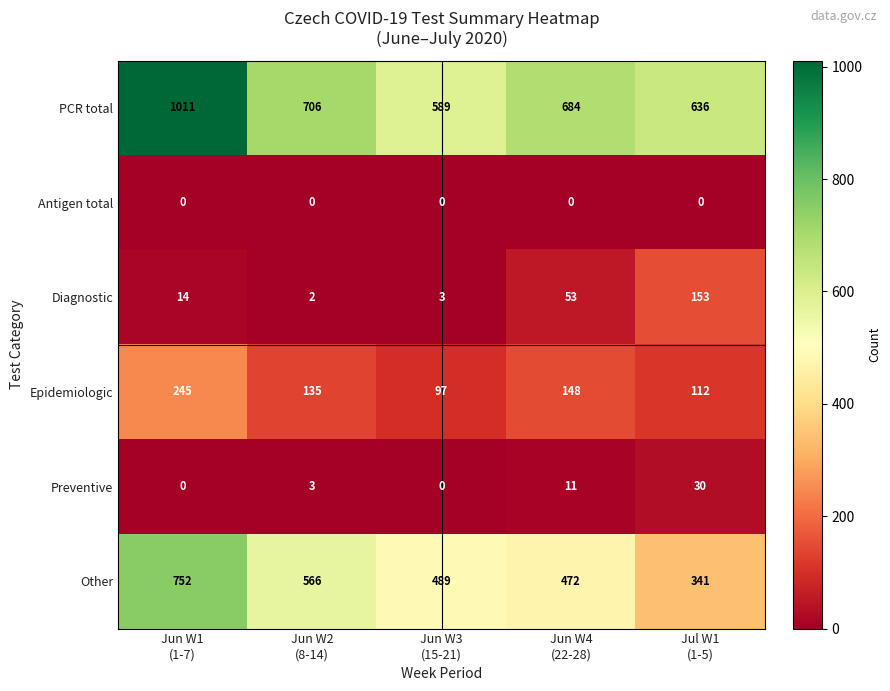

What is the sum of all Diagnostic values?

225